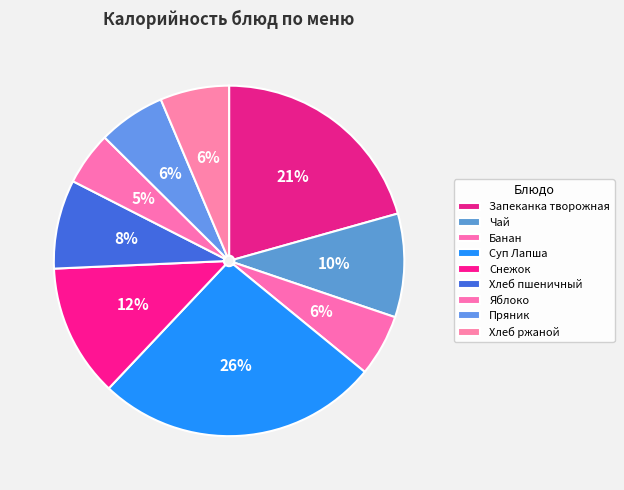

What percentage is the Пряник slice, to the nearest percent?

6%